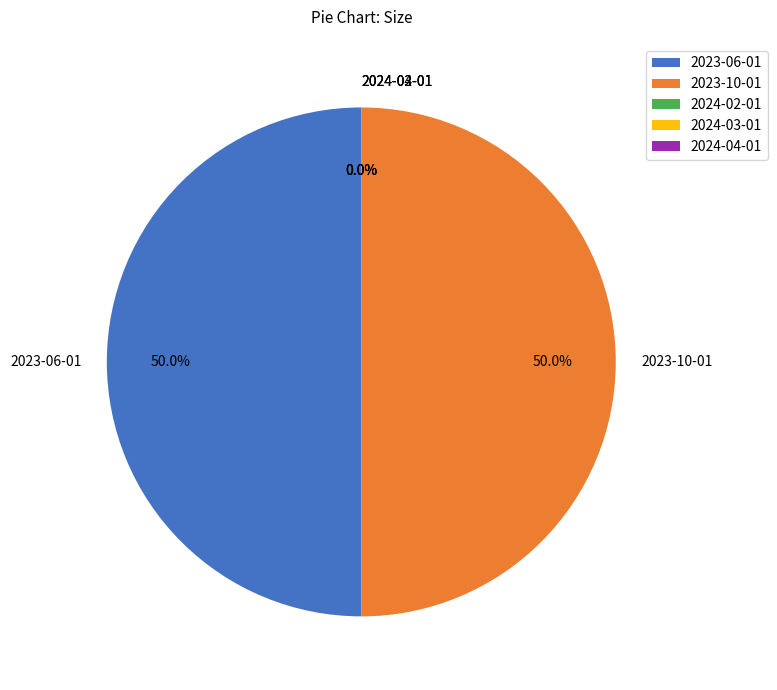

Which category has the smallest portion of the pie?

2024-02-01